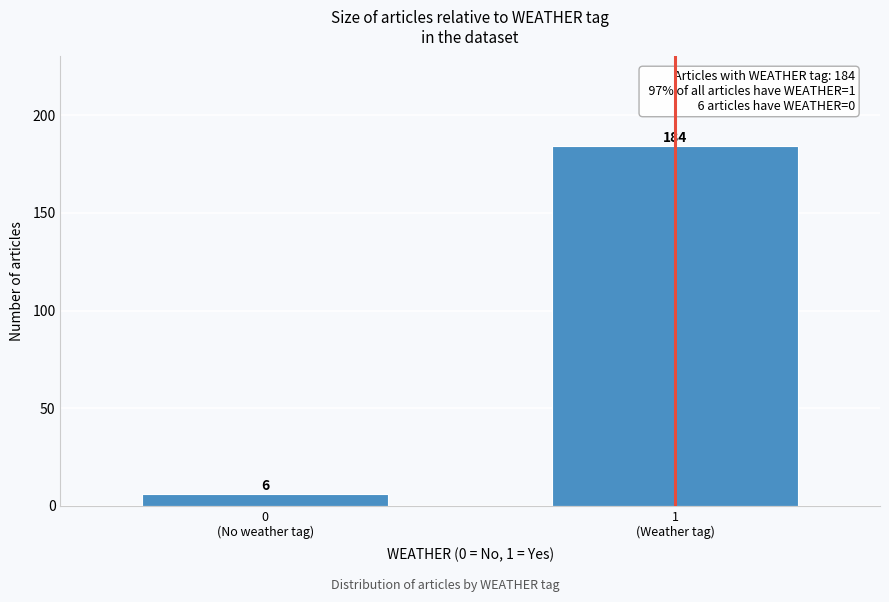

Reading left to right, transcribe all the data shown in this chart.

6	184